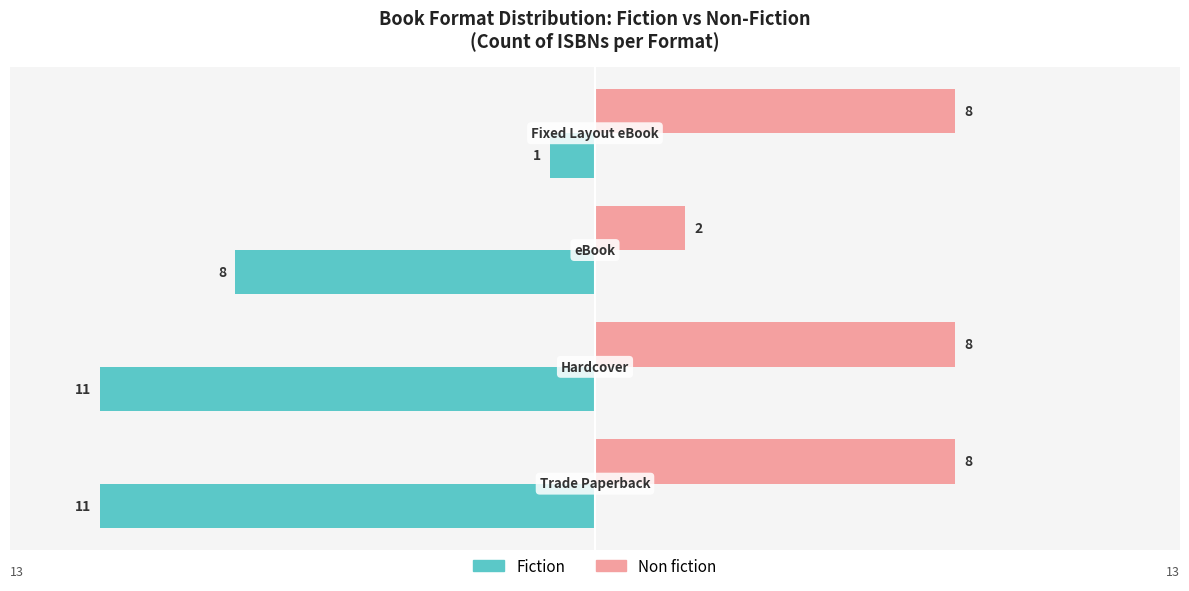

How many Fiction values are between -11 and -1?

4